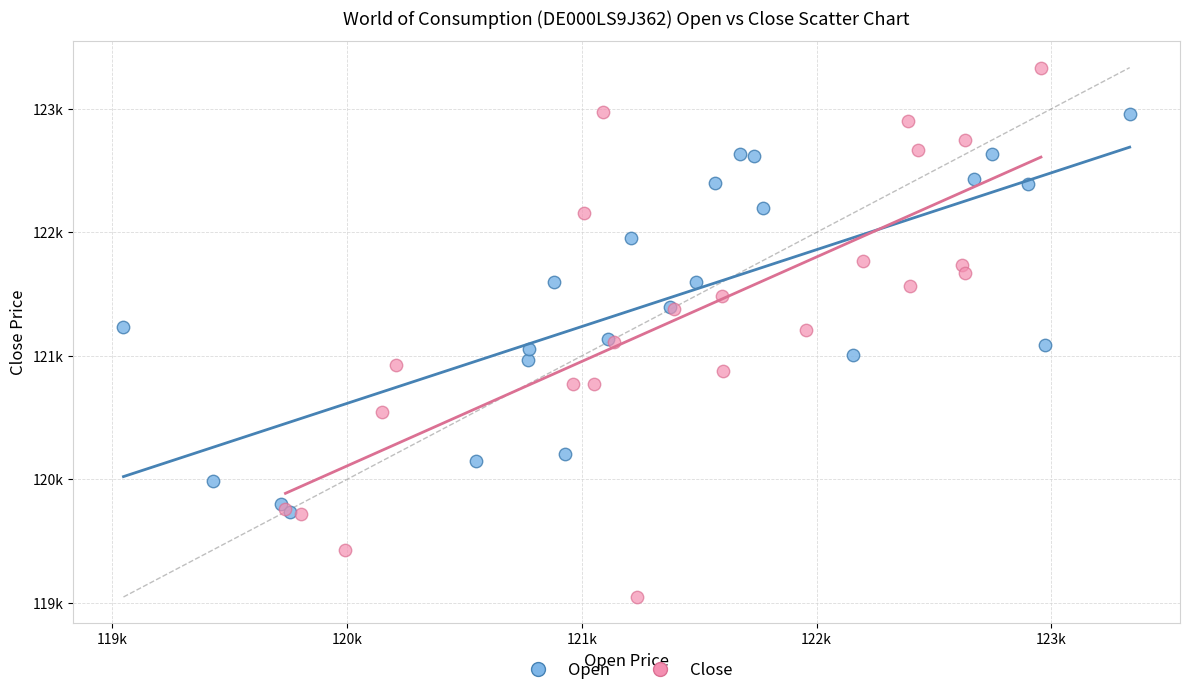

What are all the series names shown in the legend?

Open, Close